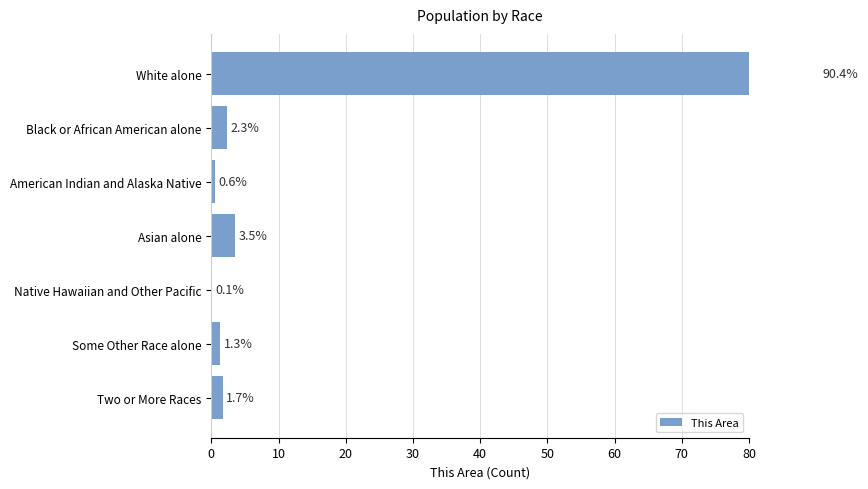

What is the difference between the values at American Indian and Alaska Native and Black or African American alone?

1.8